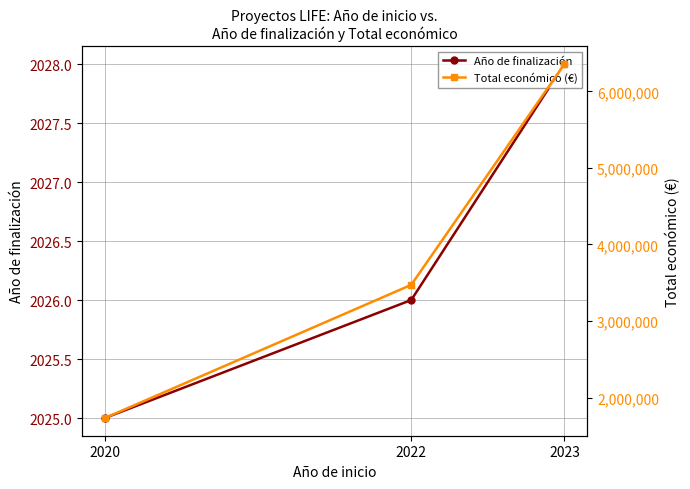

At which label is Total económico (€) closest to 4044923?

2022